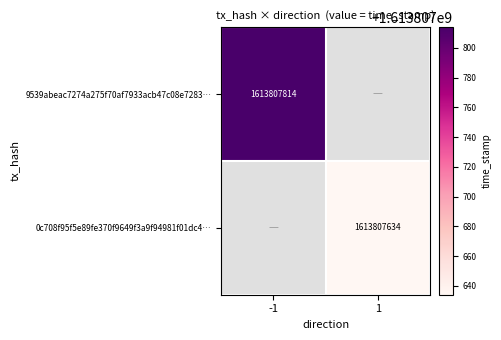

At which category is the sum across all series the highest?

-1